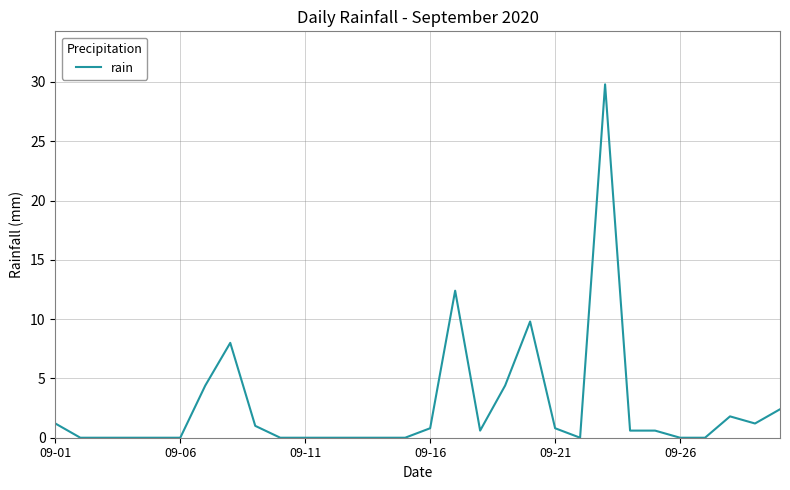

What is the greatest value displayed?

29.8